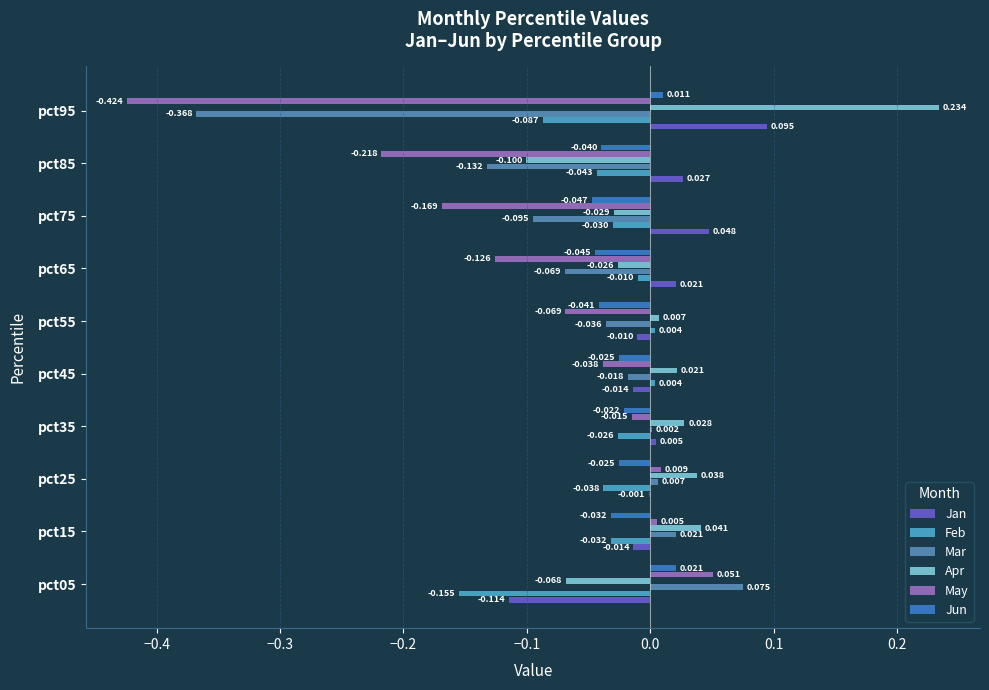

What is the average value of the May series?

-0.1